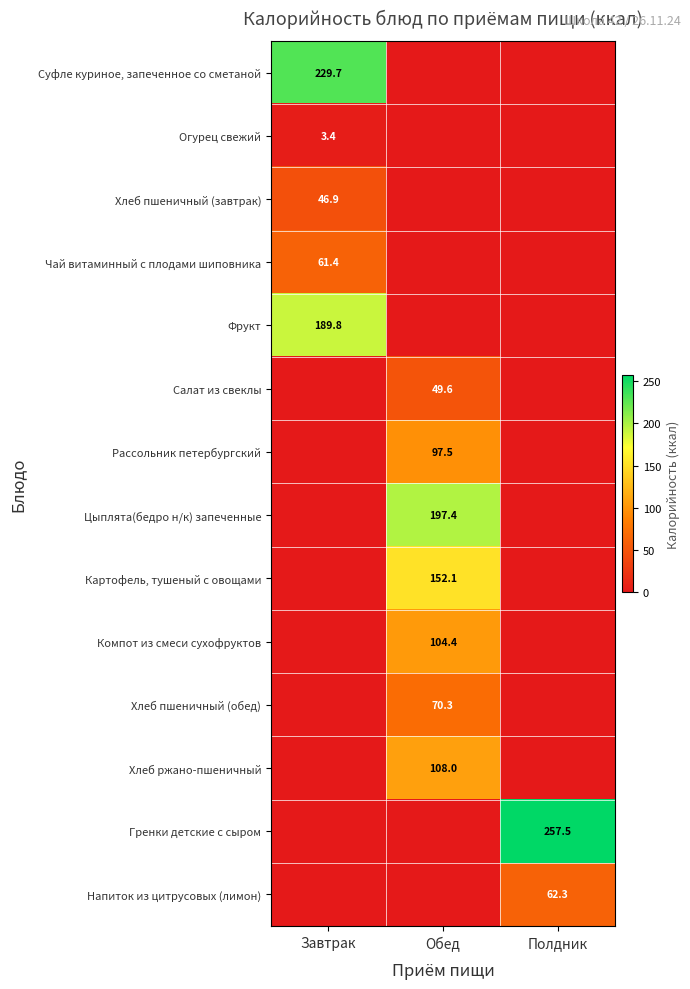

True or false: Цыплята(бедро н/к) запеченные has a value of 129.9 at Обед.

False